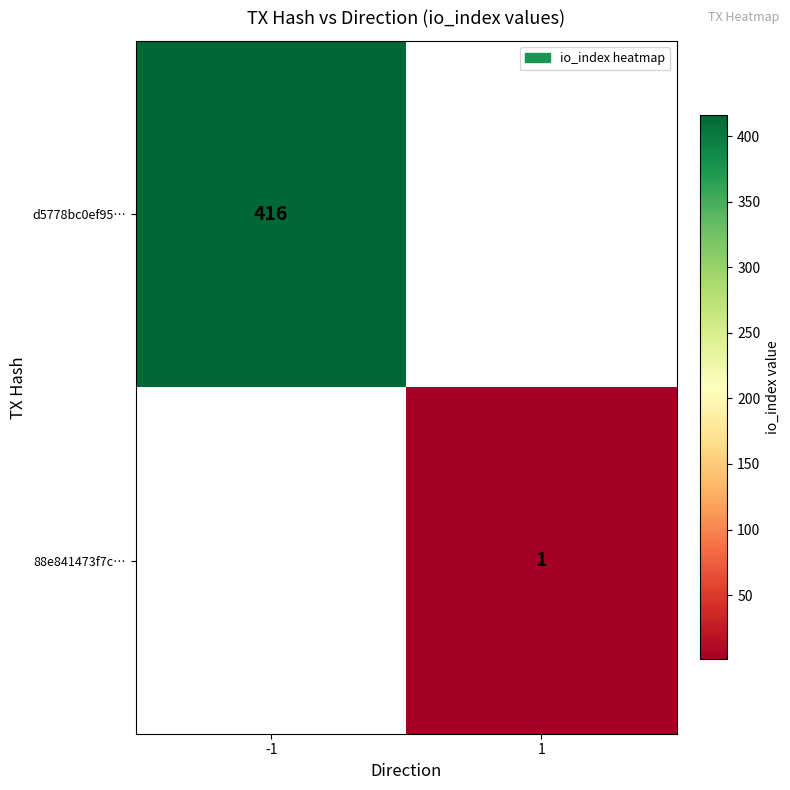

What is the smallest value displayed?

1.0